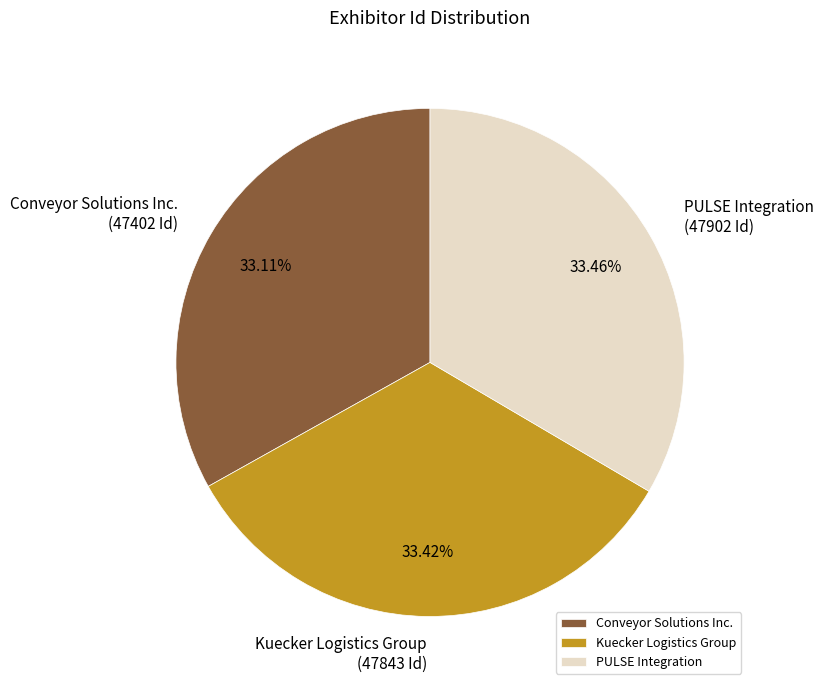

Approximately how many times larger is the value at PULSE Integration compared to Kuecker Logistics Group?

1.0